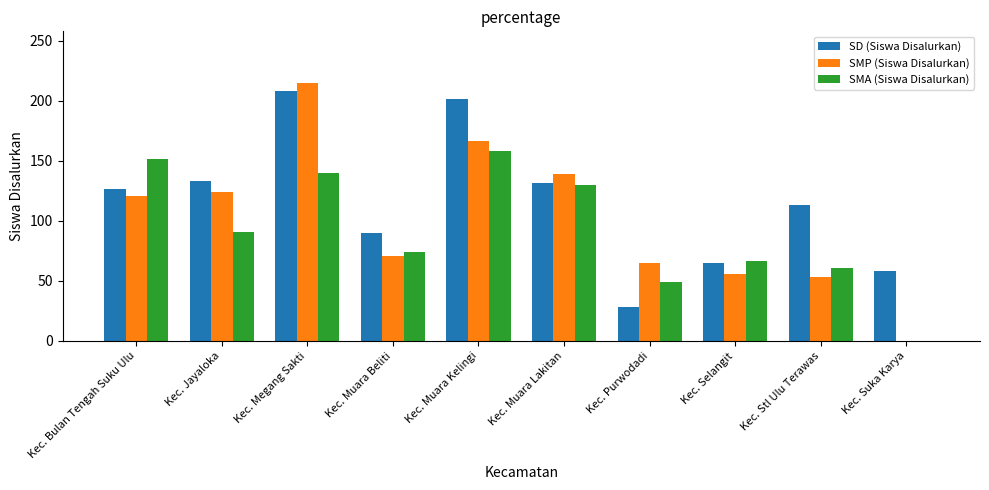

Is the value of SD (Siswa Disalurkan) at Kec. Jayaloka greater than the value of SMP (Siswa Disalurkan) at Kec. Muara Beliti?

Yes